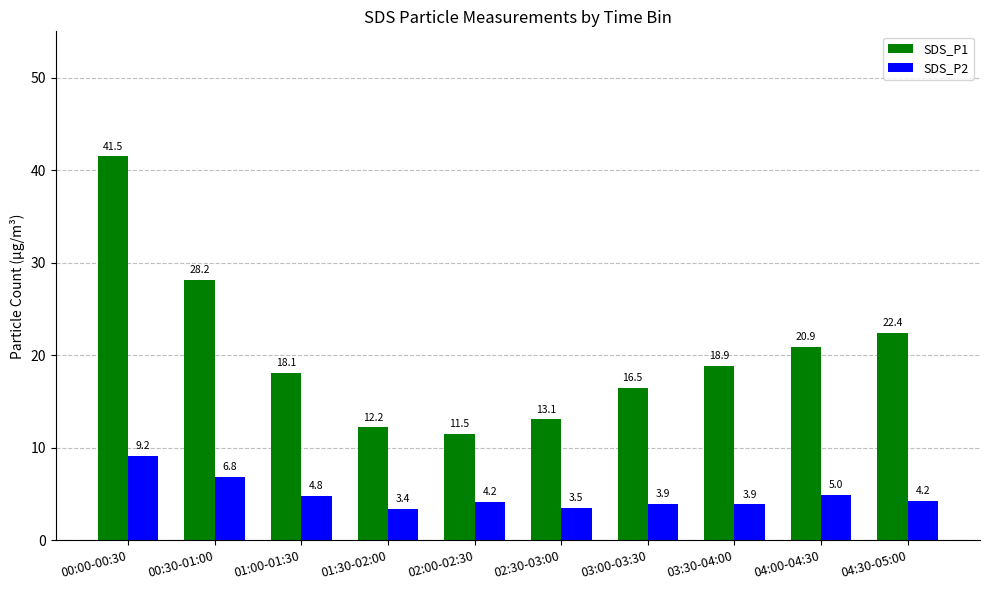

What are all the series names shown in the legend?

SDS_P1, SDS_P2